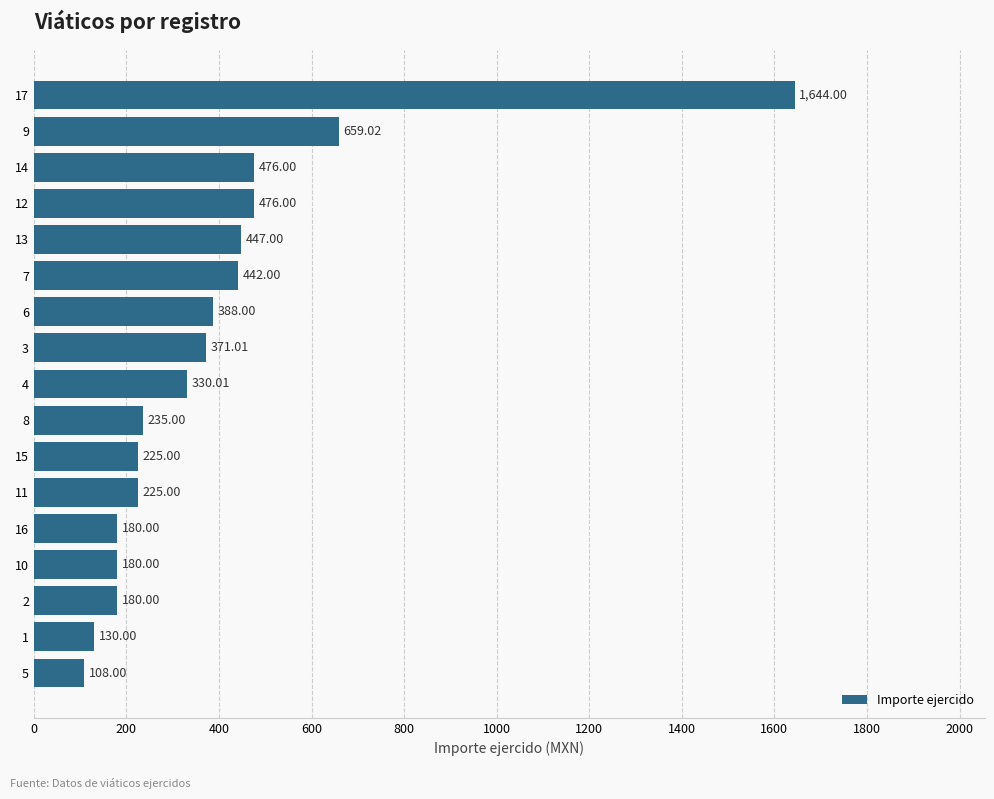

What is the ratio of the value at 1 to the value at 3?

0.4